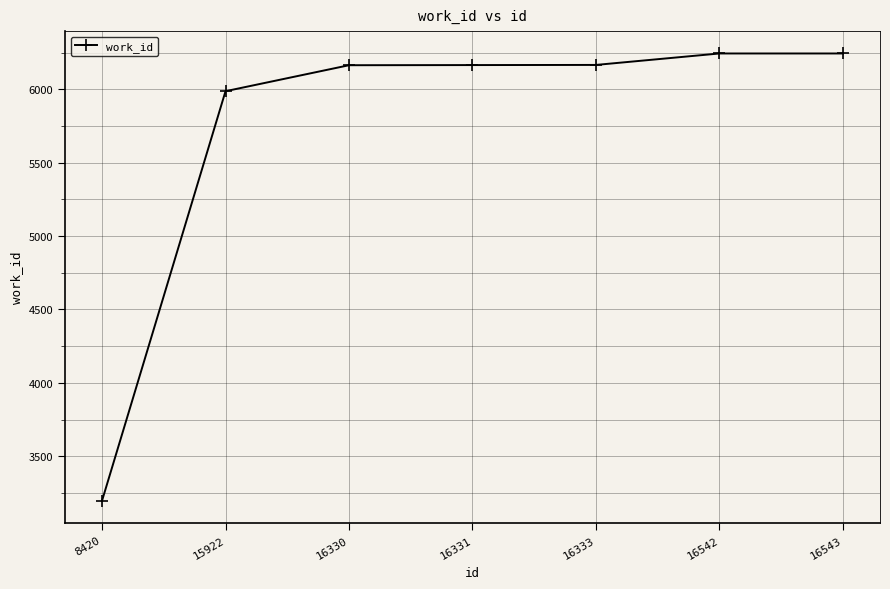

What is the sum of the values at 16330 and 16331?

12329